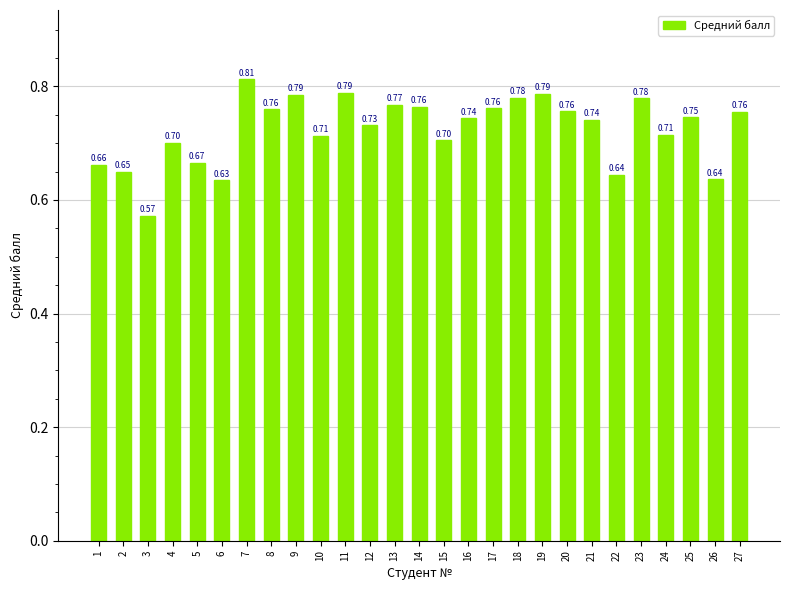

The value at 10 is 0.7. True or false?

True